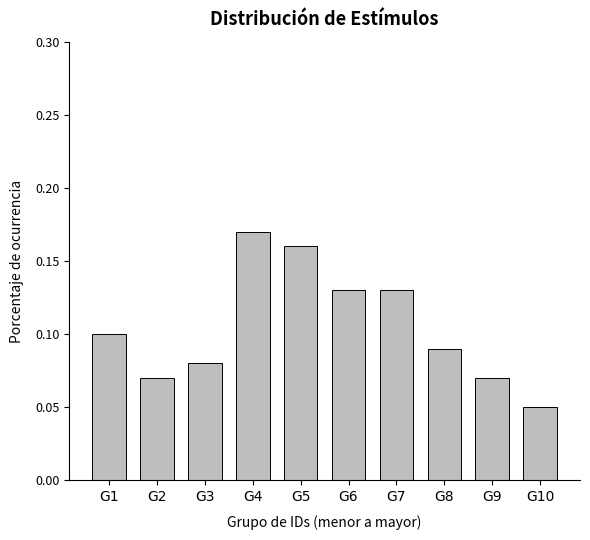

What is the sum of all values?

1.1